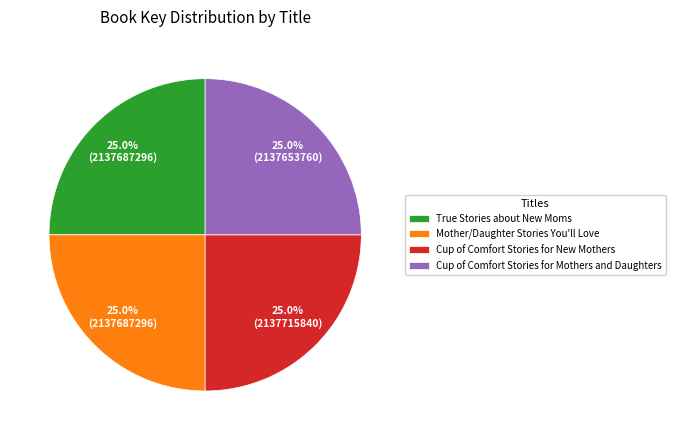

What percentage is the True Stories about New Moms slice, to the nearest percent?

25%